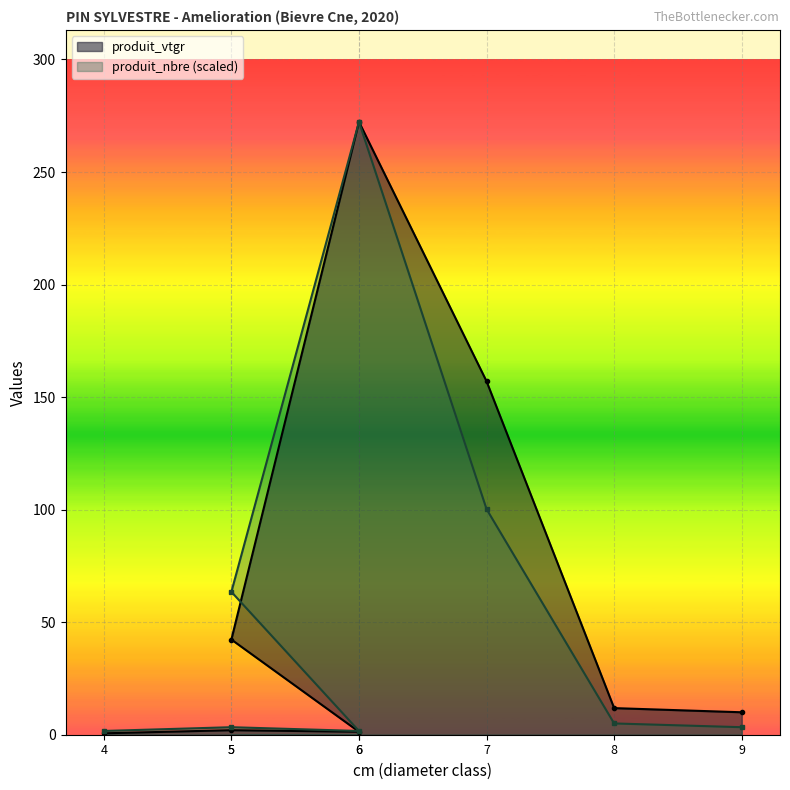

The produit_nbre_line series shows 1.7 at 4. True or false?

True